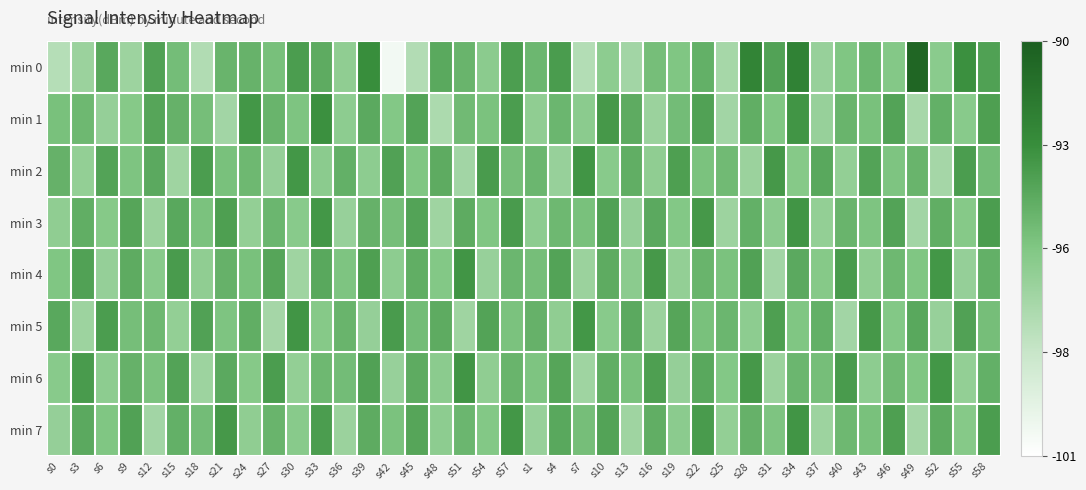

Reading left to right, what are all the values shown in this chart?

min 0: s0=-97.5	s3=-96.5	s6=-94.0	s9=-96.6	s12=-93.7	s15=-95.0	s18=-97.3	s21=-94.6	s24=-94.5	s27=-95.2	s30=-93.5	s33=-94.2	s36=-96.1	s39=-92.8	s42=-100.4	s45=-97.4	s48=-94.1	s51=-94.6	s54=-95.9	s57=-93.5	s1=-94.7	s4=-93.5	s7=-97.5	s10=-96.0	s13=-96.8	s16=-95.1	s19=-95.5	s22=-94.4	s25=-96.9	s28=-92.2	s31=-93.8	s34=-92.1	s37=-96.4	s40=-95.5	s43=-94.8	s46=-95.7	s49=-90.5	s52=-95.9	s55=-92.9	s58=-93.7
min 1: s0=-95.2	s3=-94.8	s6=-96.3	s9=-95.7	s12=-93.9	s15=-94.5	s18=-95.1	s21=-96.8	s24=-93.2	s27=-94.6	s30=-95.4	s33=-92.9	s36=-96.0	s39=-94.1	s42=-95.6	s45=-93.8	s48=-97.2	s51=-94.9	s54=-95.3	s57=-93.5	s1=-96.1	s4=-94.7	s7=-95.9	s10=-93.3	s13=-94.2	s16=-96.5	s19=-95.0	s22=-93.7	s25=-96.8	s28=-94.3	s31=-95.5	s34=-93.1	s37=-96.4	s40=-94.6	s43=-95.2	s46=-93.8	s49=-97.0	s52=-94.4	s55=-95.8	s58=-93.6
min 2: s0=-94.5	s3=-96.2	s6=-93.8	s9=-95.4	s12=-94.1	s15=-96.7	s18=-93.5	s21=-95.2	s24=-94.8	s27=-96.3	s30=-93.2	s33=-95.9	s36=-94.4	s39=-96.0	s42=-93.7	s45=-95.5	s48=-94.2	s51=-96.8	s54=-93.4	s57=-95.1	s1=-94.7	s4=-96.4	s7=-93.1	s10=-95.8	s13=-94.3	s16=-96.1	s19=-93.6	s22=-95.3	s25=-94.9	s28=-96.5	s31=-93.3	s34=-95.7	s37=-94.0	s40=-96.2	s43=-93.8	s46=-95.4	s49=-94.6	s52=-96.9	s55=-93.5	s58=-95.0
min 3: s0=-96.1	s3=-94.3	s6=-95.7	s9=-93.9	s12=-96.5	s15=-94.0	s18=-95.3	s21=-93.6	s24=-96.2	s27=-94.7	s30=-95.8	s33=-93.2	s36=-96.4	s39=-94.5	s42=-95.1	s45=-93.8	s48=-96.7	s51=-94.2	s54=-95.5	s57=-93.4	s1=-96.0	s4=-94.8	s7=-95.2	s10=-93.7	s13=-96.3	s16=-94.1	s19=-95.6	s22=-93.3	s25=-96.6	s28=-94.4	s31=-95.9	s34=-93.1	s37=-96.2	s40=-94.6	s43=-95.4	s46=-93.8	s49=-96.8	s52=-94.3	s55=-95.7	s58=-93.5
min 4: s0=-95.5	s3=-93.7	s6=-96.3	s9=-94.2	s12=-95.8	s15=-93.4	s18=-96.1	s21=-94.5	s24=-95.2	s27=-93.9	s30=-96.7	s33=-94.0	s36=-95.4	s39=-93.6	s42=-96.0	s45=-94.3	s48=-95.6	s51=-93.1	s54=-96.4	s57=-94.7	s1=-95.1	s4=-93.8	s7=-96.5	s10=-94.2	s13=-95.9	s16=-93.3	s19=-96.2	s22=-94.6	s25=-95.3	s28=-93.7	s31=-96.8	s34=-94.1	s37=-95.7	s40=-93.4	s43=-96.1	s46=-94.8	s49=-95.5	s52=-93.2	s55=-96.3	s58=-94.4
min 5: s0=-94.0	s3=-96.6	s6=-93.5	s9=-95.1	s12=-94.8	s15=-96.2	s18=-93.7	s21=-95.4	s24=-94.3	s27=-96.9	s30=-93.1	s33=-95.7	s36=-94.6	s39=-96.3	s42=-93.4	s45=-95.0	s48=-94.2	s51=-96.7	s54=-93.8	s57=-95.3	s1=-94.5	s4=-96.1	s7=-93.2	s10=-95.8	s13=-94.1	s16=-96.5	s19=-93.9	s22=-95.2	s25=-94.7	s28=-96.0	s31=-93.6	s34=-95.5	s37=-94.4	s40=-96.8	s43=-93.3	s46=-95.6	s49=-94.0	s52=-96.4	s55=-93.7	s58=-95.1
min 6: s0=-95.8	s3=-93.4	s6=-96.0	s9=-94.5	s12=-95.3	s15=-93.8	s18=-96.6	s21=-94.1	s24=-95.7	s27=-93.5	s30=-96.2	s33=-94.8	s36=-95.0	s39=-93.7	s42=-96.4	s45=-94.2	s48=-95.9	s51=-93.1	s54=-96.1	s57=-94.6	s1=-95.4	s4=-93.9	s7=-96.7	s10=-94.3	s13=-95.2	s16=-93.6	s19=-96.3	s22=-94.0	s25=-95.6	s28=-93.3	s31=-96.5	s34=-94.7	s37=-95.1	s40=-93.4	s43=-96.0	s46=-94.9	s49=-95.5	s52=-93.2	s55=-96.2	s58=-94.4
min 7: s0=-96.3	s3=-94.1	s6=-95.5	s9=-93.7	s12=-96.8	s15=-94.4	s18=-95.0	s21=-93.3	s24=-96.1	s27=-94.6	s30=-95.8	s33=-93.5	s36=-96.5	s39=-94.2	s42=-95.3	s45=-93.9	s48=-96.0	s51=-94.7	s54=-95.6	s57=-93.2	s1=-96.4	s4=-94.0	s7=-95.1	s10=-93.8	s13=-96.7	s16=-94.3	s19=-95.9	s22=-93.4	s25=-96.2	s28=-94.5	s31=-95.4	s34=-93.1	s37=-96.6	s40=-94.8	s43=-95.2	s46=-93.6	s49=-96.9	s52=-94.2	s55=-95.7	s58=-93.5